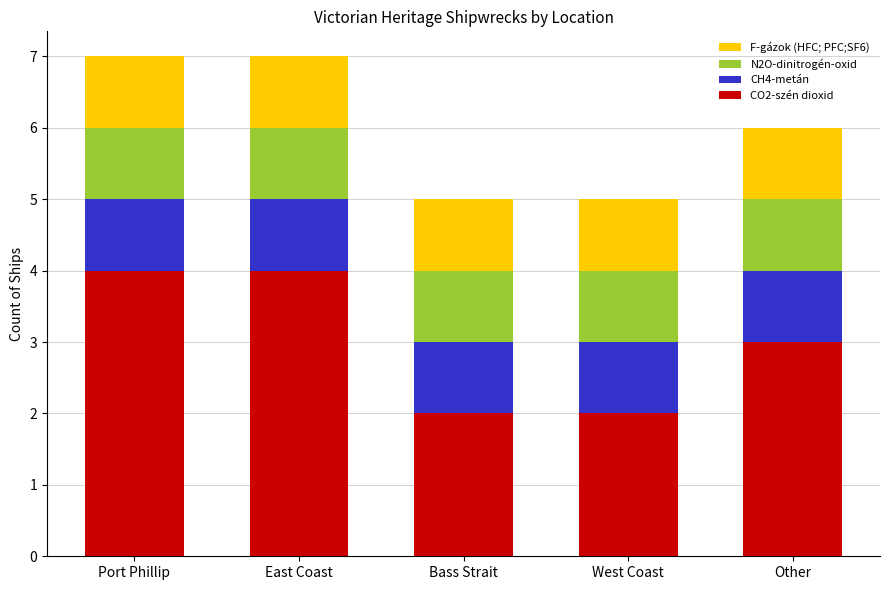

Are the bars horizontal?

No